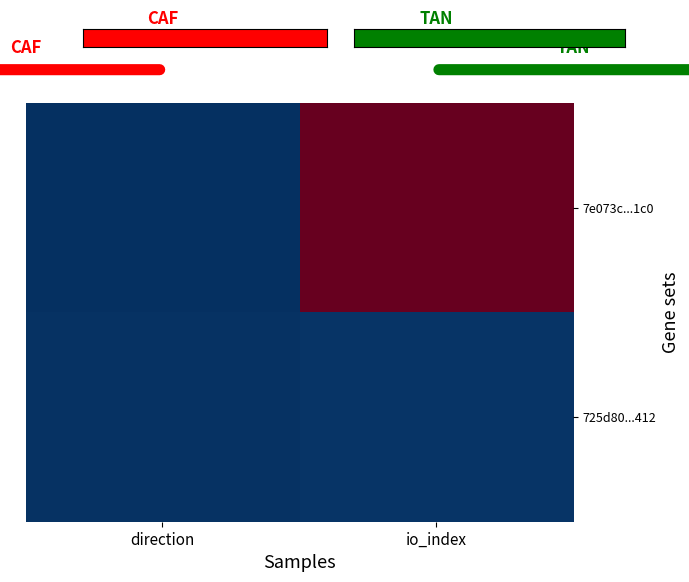

Reading left to right, transcribe all the data shown in this chart.

7e073c...1c0: direction=-1	io_index=290
725d80...412: direction=1	io_index=2